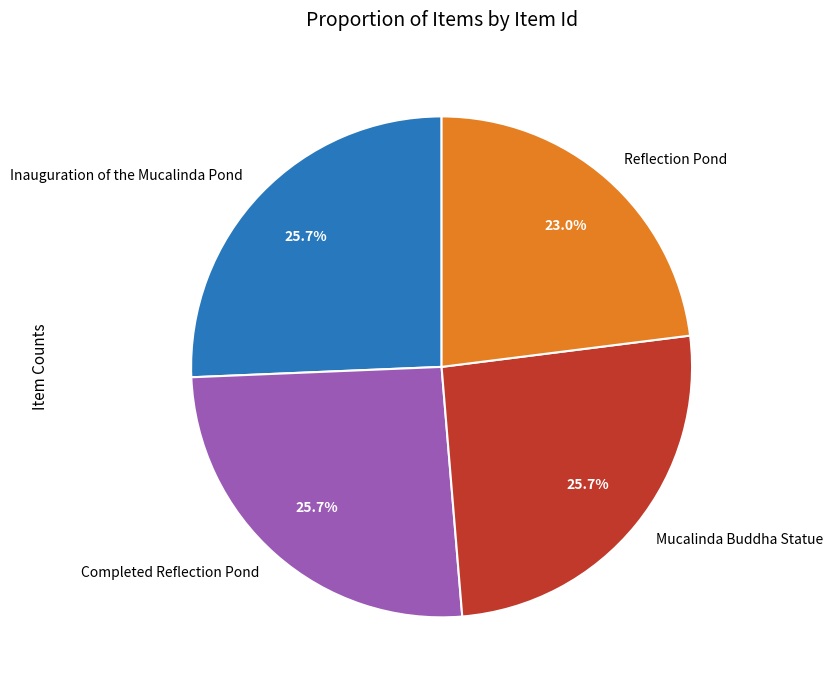

How much of the chart is everything except Reflection Pond?

77.0%